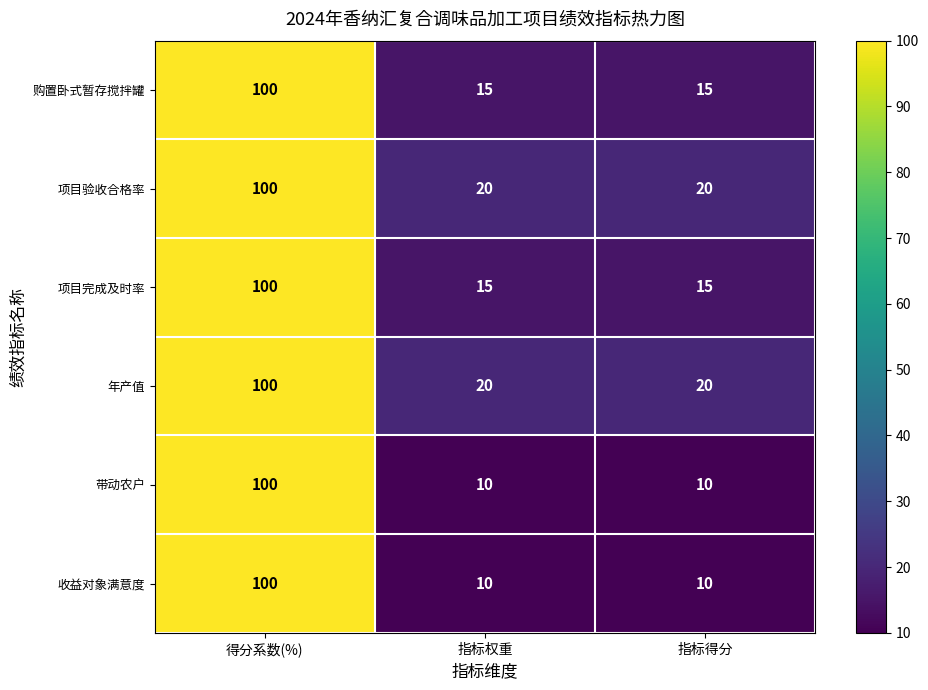

How many data points does each series have?

3